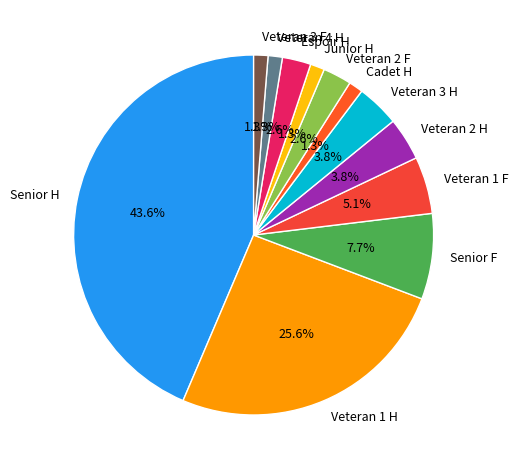

What portion of the pie excludes Senior F?

92.3%